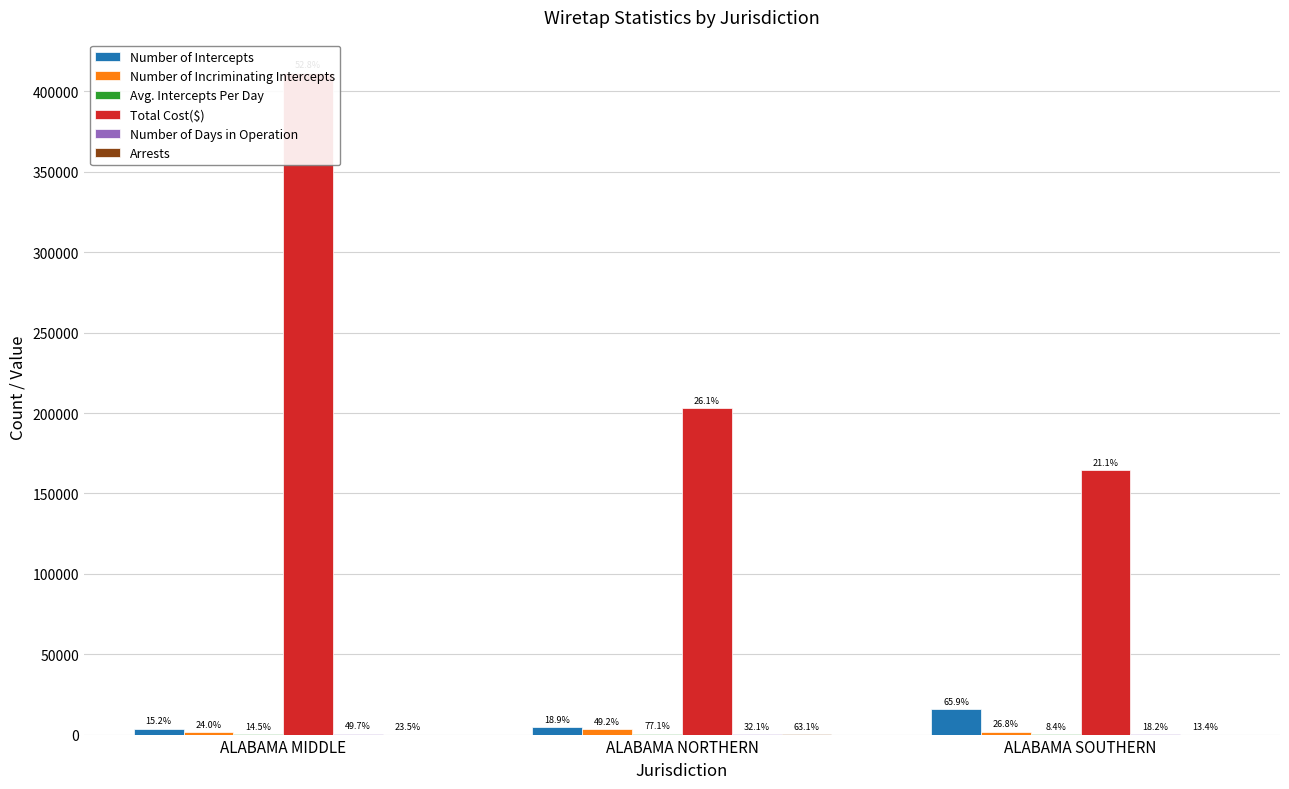

How many groups of bars are there?

3